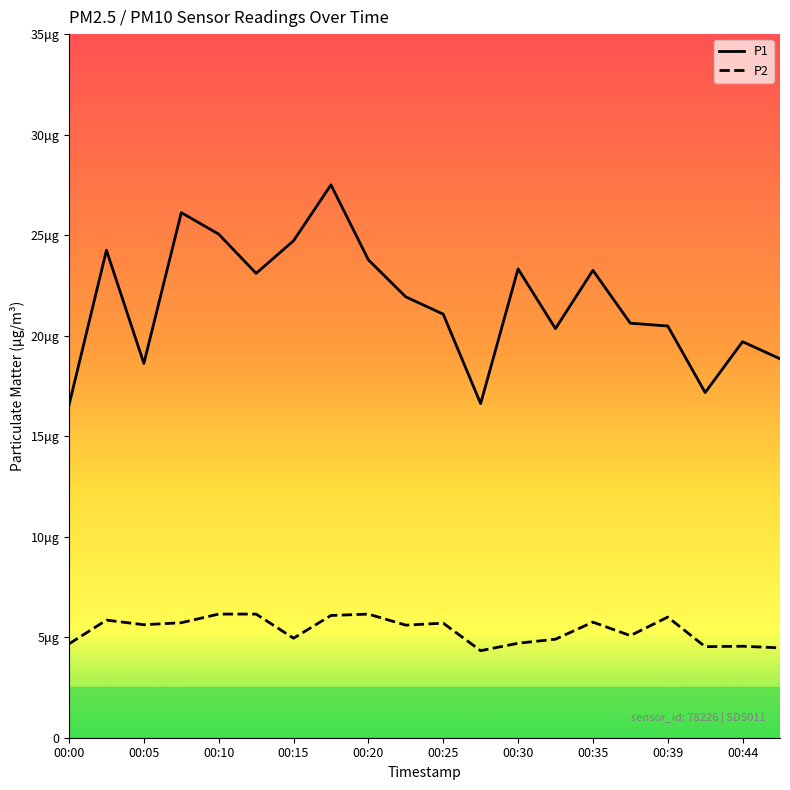

Does the chart display data point markers on the line(s)?

No